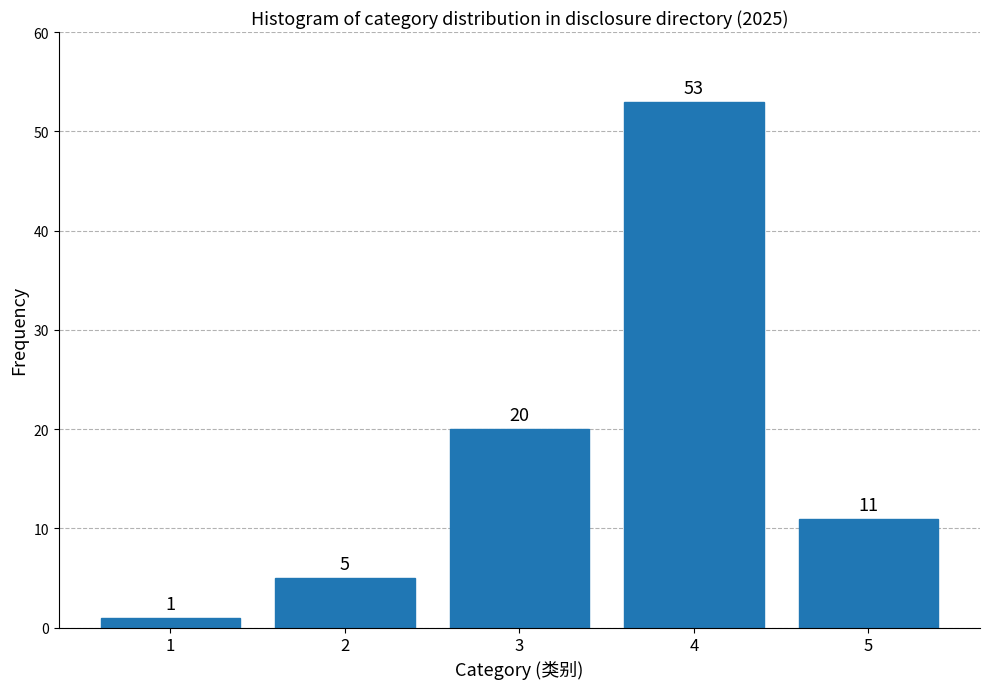

Reading left to right, extract all data points from this chart.

1=1	2=5	3=20	4=53	5=11